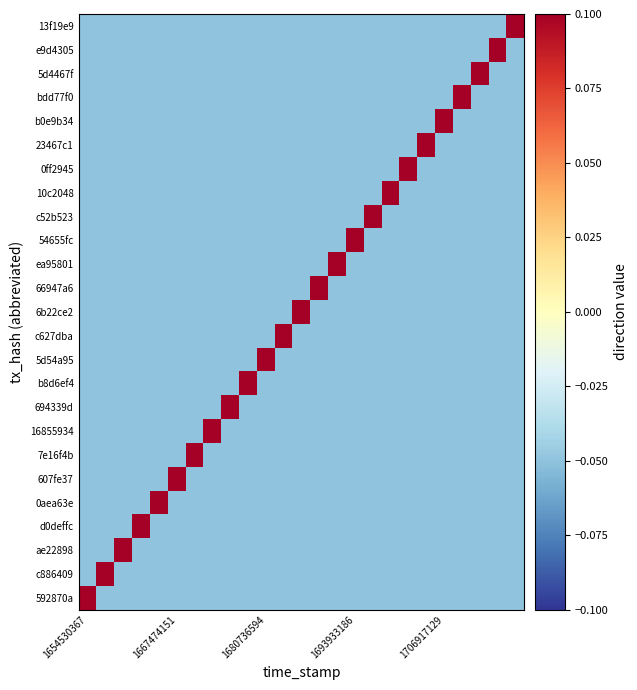

Rank the series by their maximum value, from lowest to highest.

592870a, c886409, ae22898, d0deffc, 0aea63e, 607fe37, 7e16f4b, 16855934, 694339d, b8d6ef4, 5d54a95, c627dba, 6b22ce2, 66947a6, ea95801, 54655fc, c52b523, 10c2048, 0ff2945, 23467c1, b0e9b34, bdd77f0, 5d4467f, e9d4305, 13f19e9